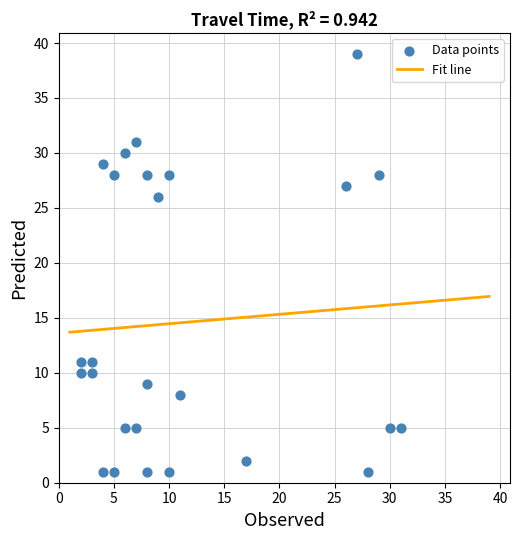

What Y value in the scatter plot is closest to 20?

26